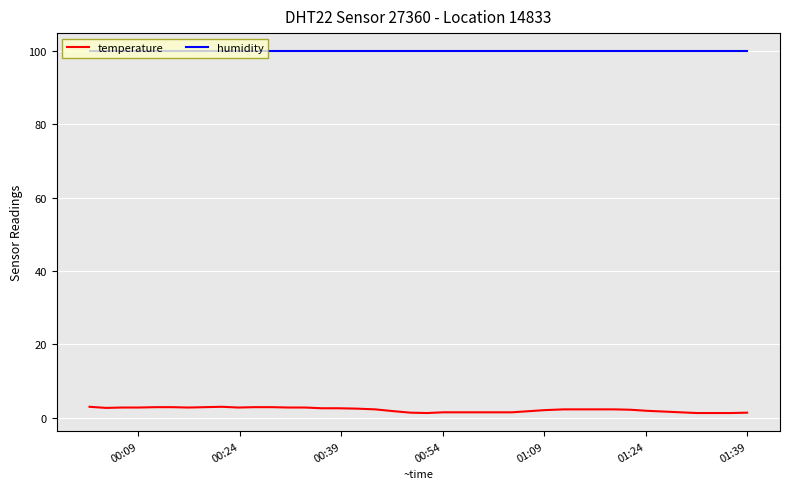

True or false: humidity and temperature intersect in this chart.

False